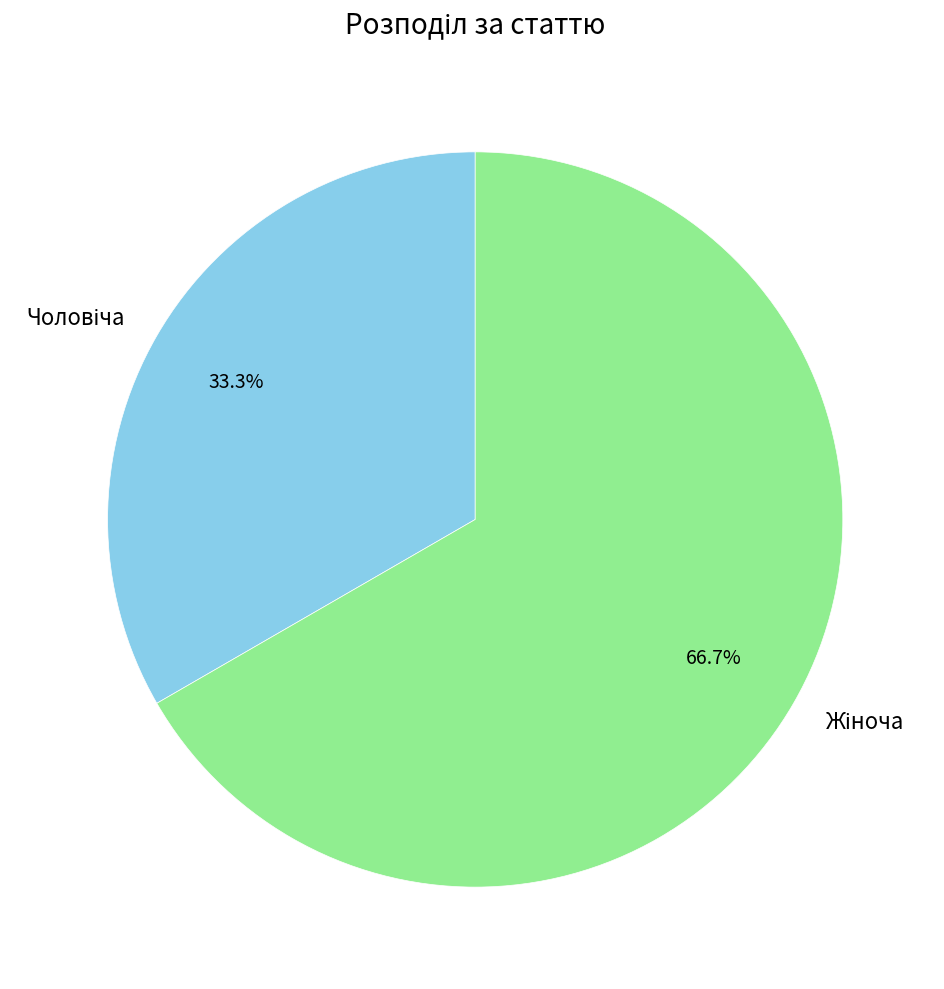

Is there a majority slice in this chart?

Yes